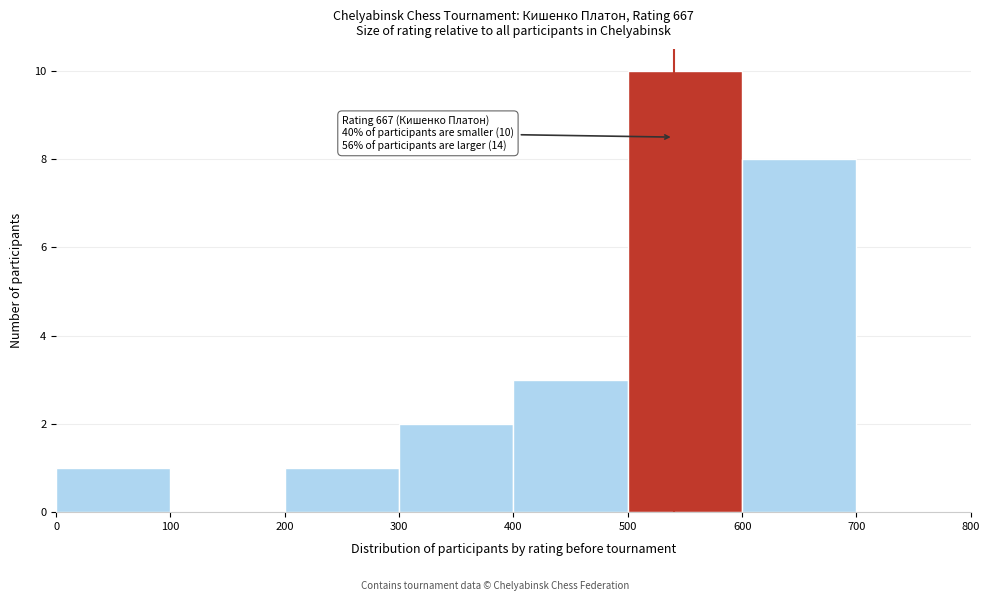

Which range on the x-axis has the tallest bar?

500 to 600